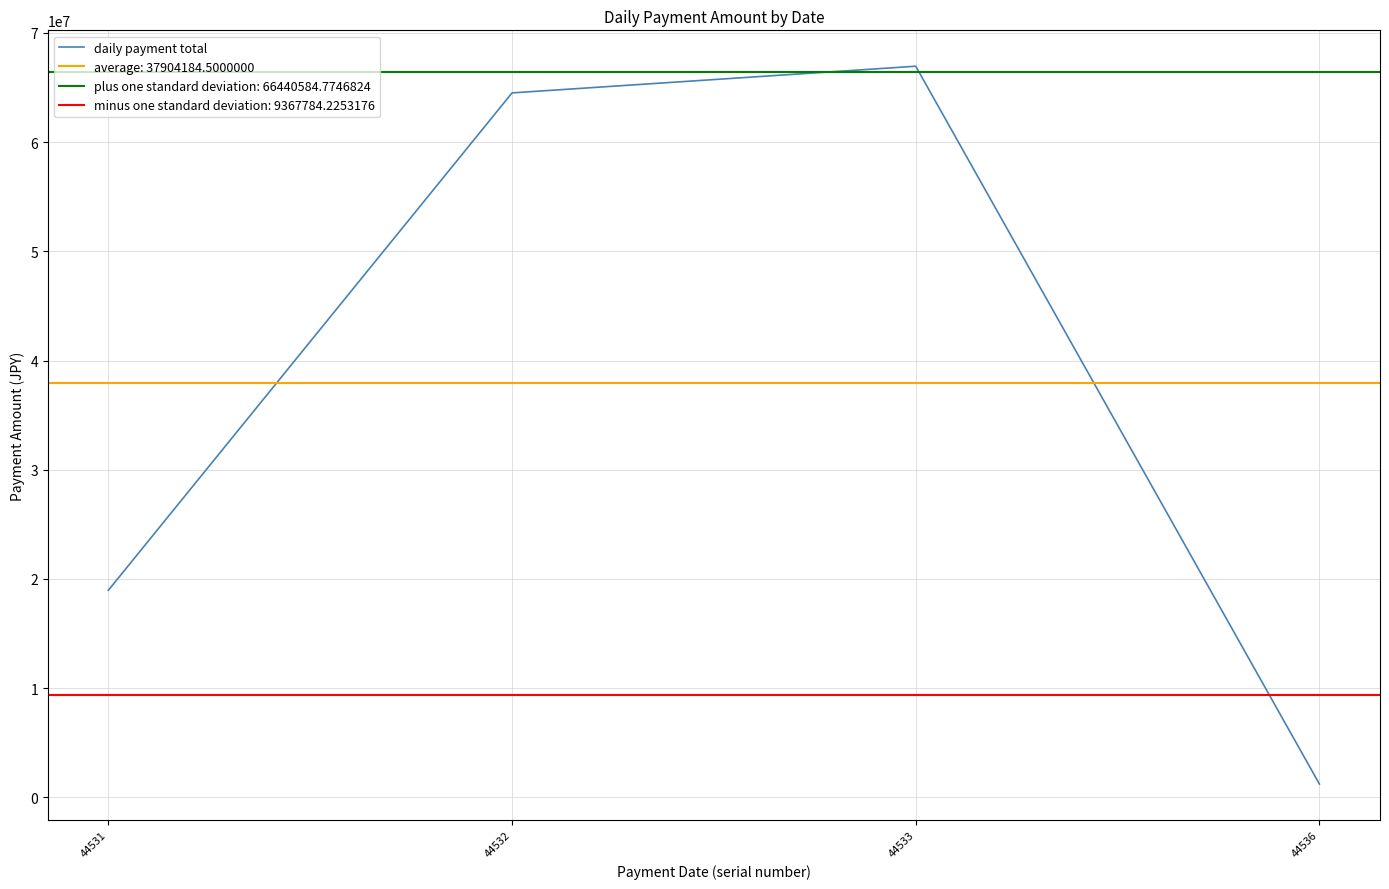

How many lines are shown in the chart?

1